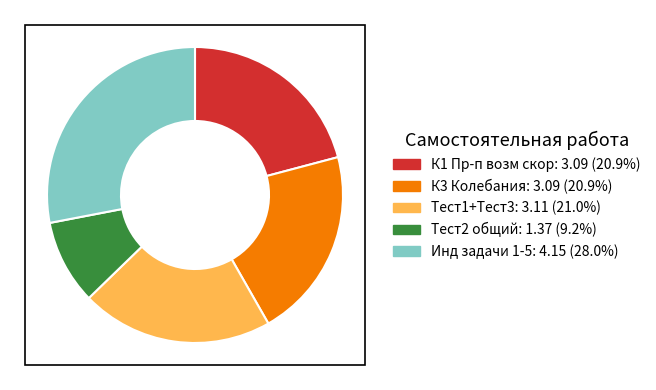

Does any single category account for the majority?

No